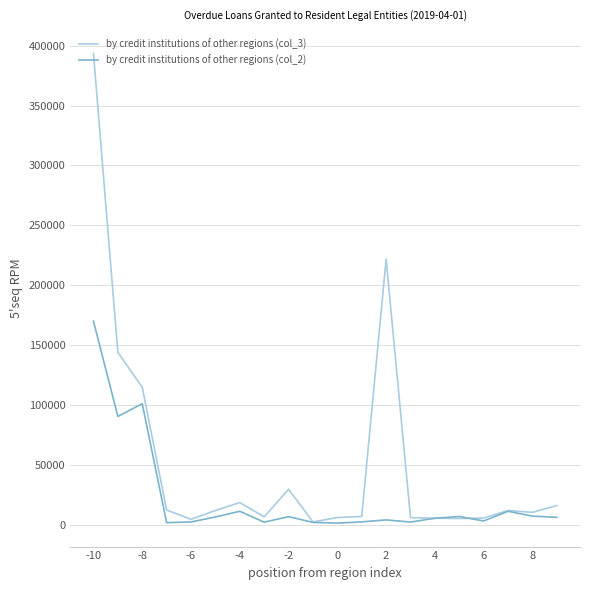

How many distinct data groups are displayed?

2